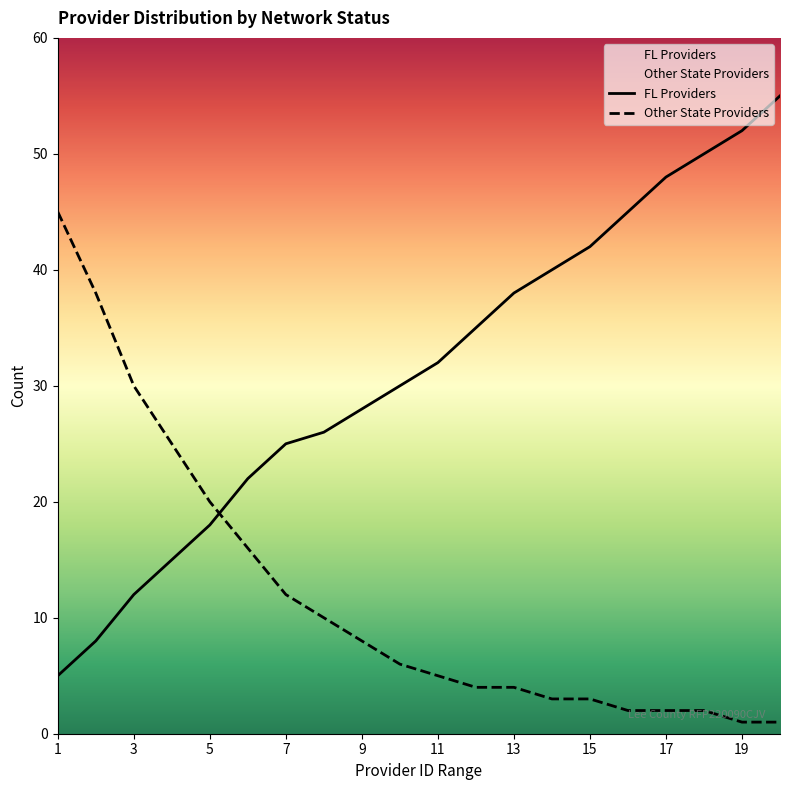

The value of FL Providers at 8 is 26. True or false?

True